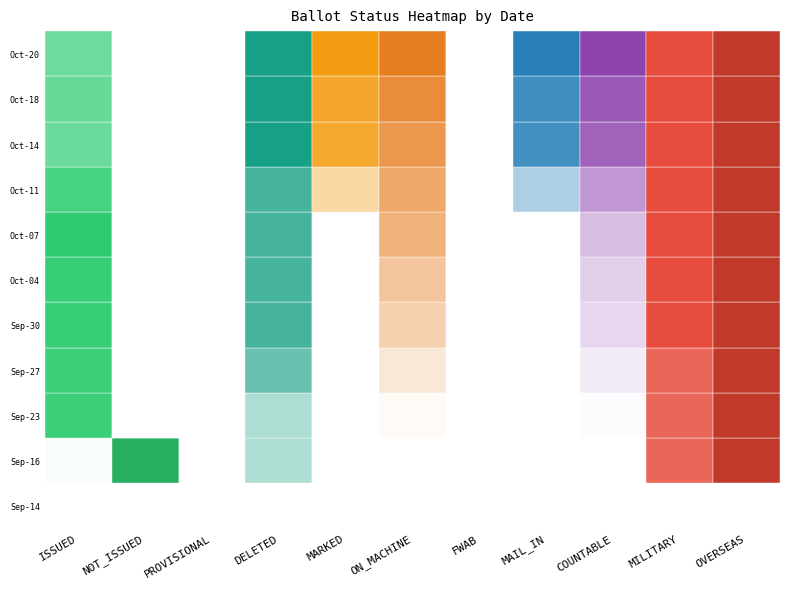

At how many categories does at least one series exceed 317?

1